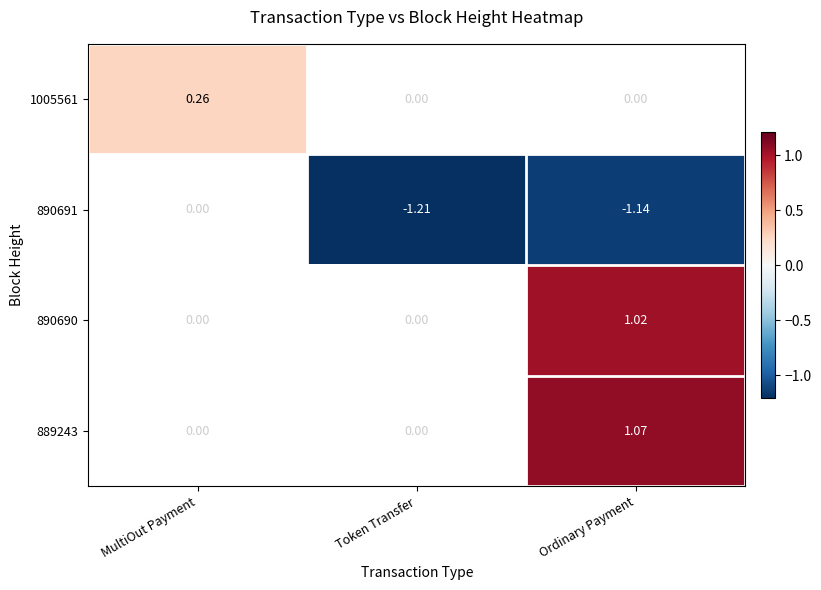

List the labels in order of 889243 value, smallest first.

MultiOut Payment, Token Transfer, Ordinary Payment